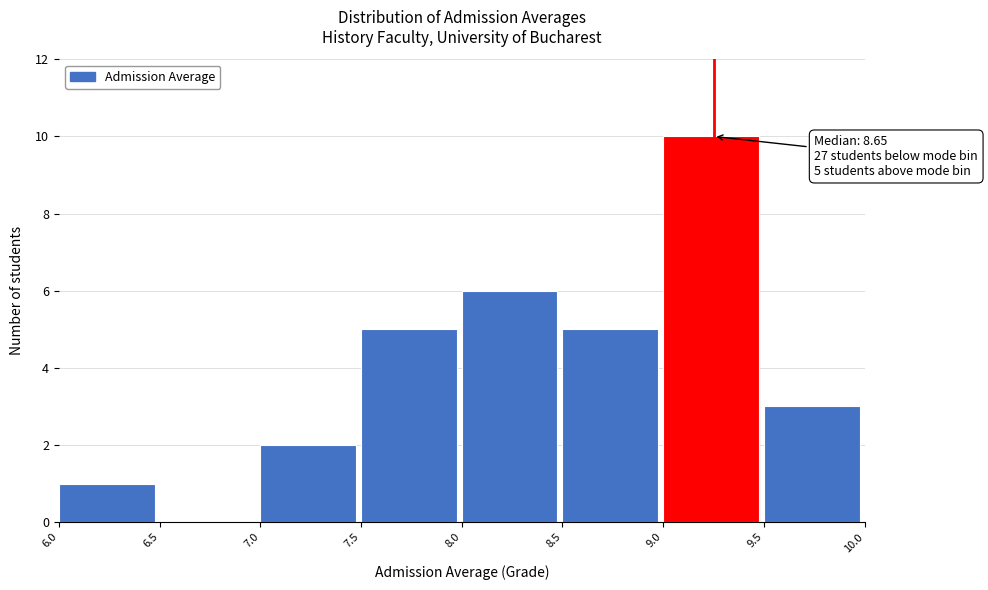

Over which range of the x-axis is the bar tallest?

9.0 to 9.5